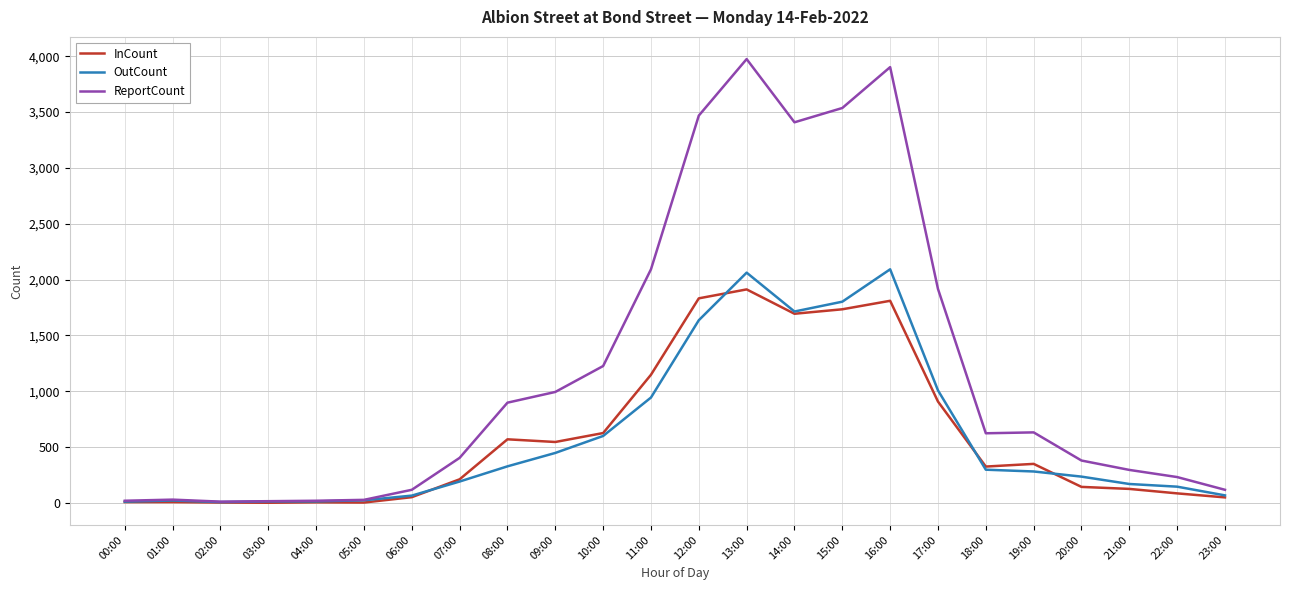

What is the maximum value for OutCount?

2092